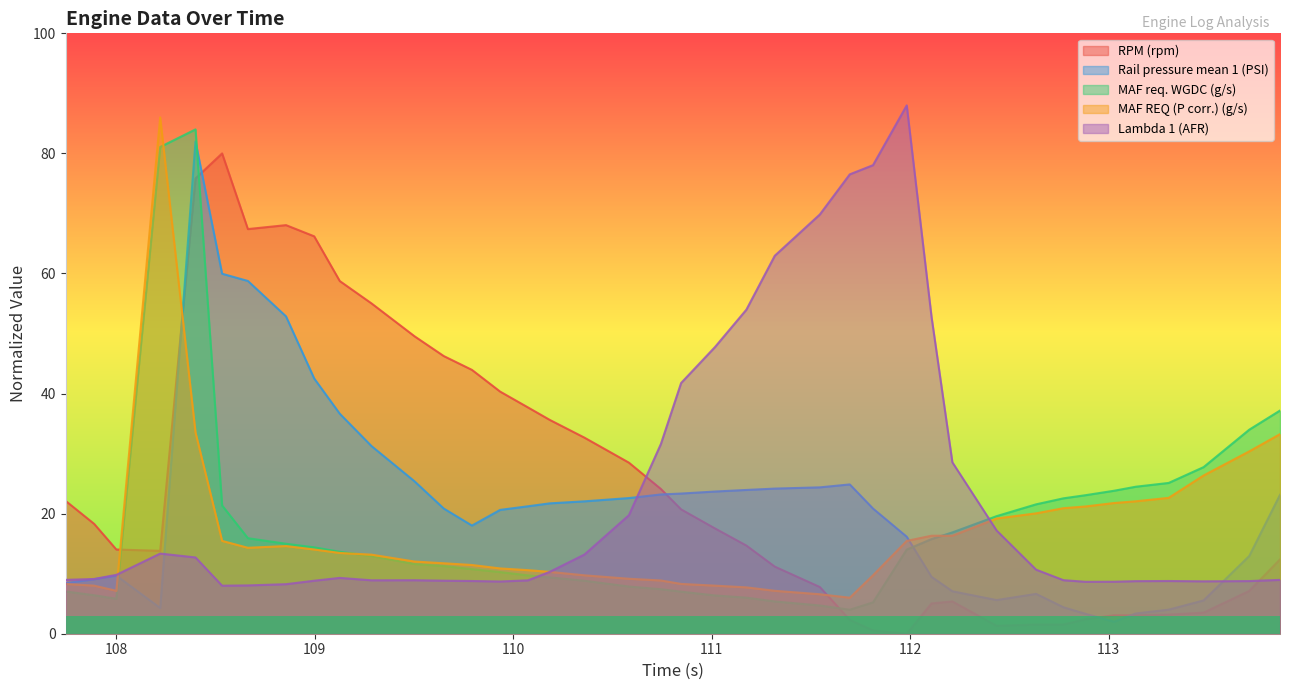

What is the maximum value for RPM (rpm)?

80.0